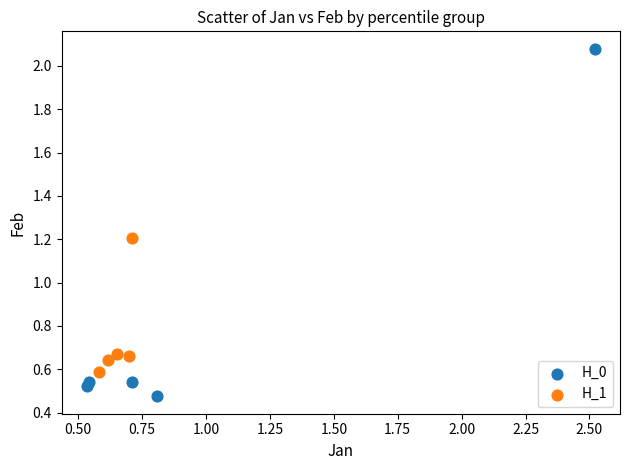

Which series has the largest Y range (max minus min)?

H_0